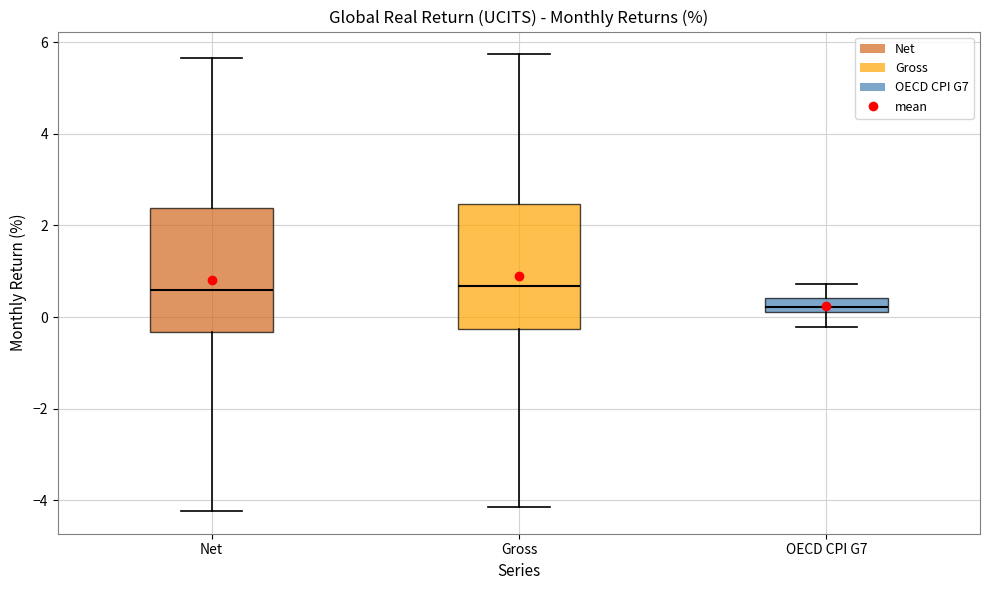

Reading left to right, read every box against the y-axis: the position of its median line, the range the box covers, and the ends of its whiskers. The values are not printed on the chart, so give them approximately, as read against the axis.

Net: median 0.6, box -0.4 to 2.4, whiskers -4.2 to 5.6
Gross: median 0.6, box -0.2 to 2.4, whiskers -4.2 to 5.8
OECD CPI G7: median 0.2 (inside the box), box 0.2 to 0.4, whiskers -0.2 to 0.8